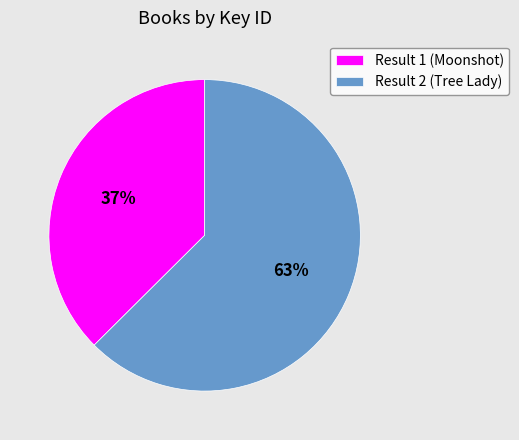

The Result 2 (Tree Lady) slice represents 48% of the pie. True or false?

False